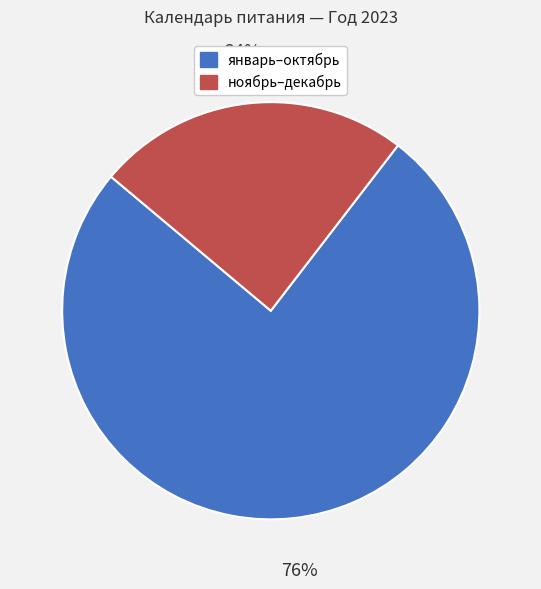

Does any single category account for the majority?

Yes